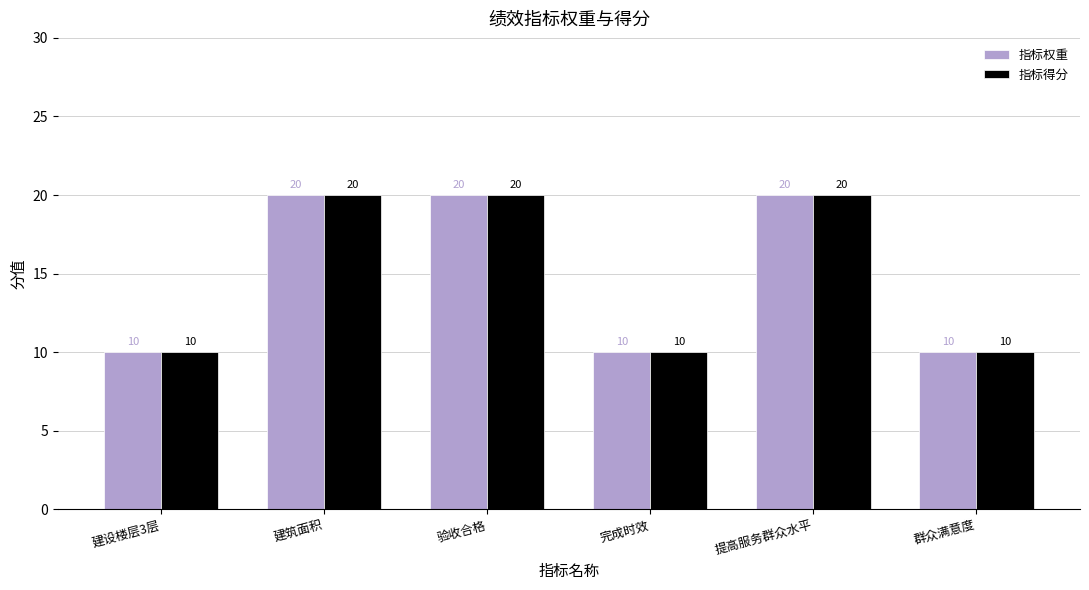

How many 指标权重 values are between 10 and 20?

6